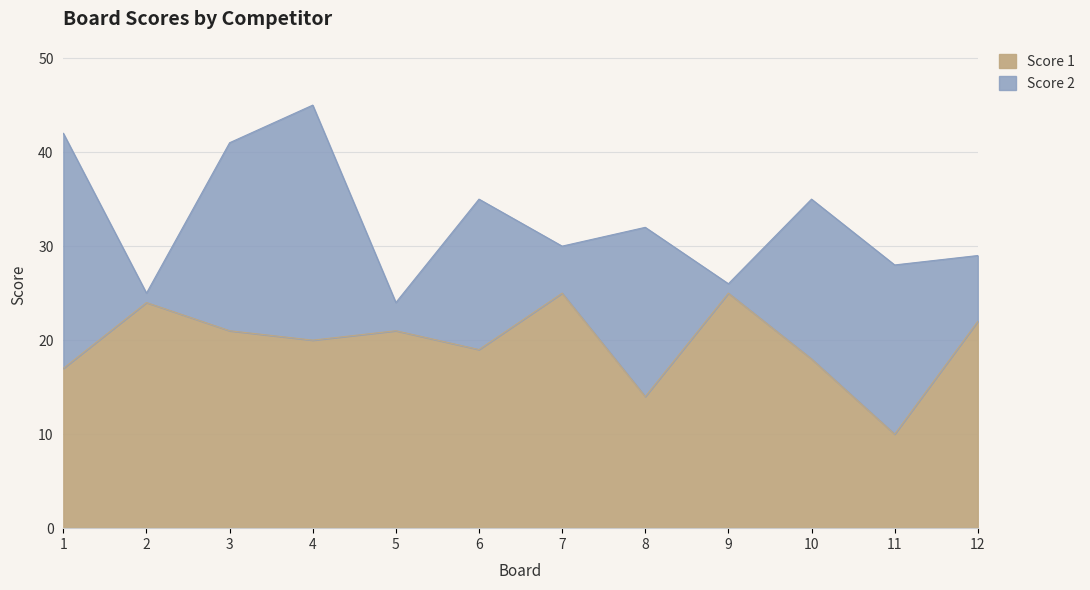

Is it true that the value at 1 is 17?

True